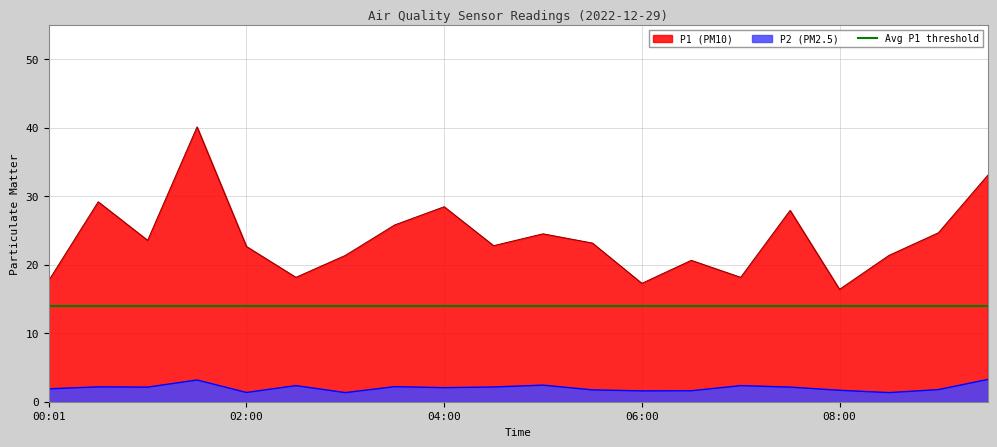

Which series has the largest total across all categories?

P1 (PM10)